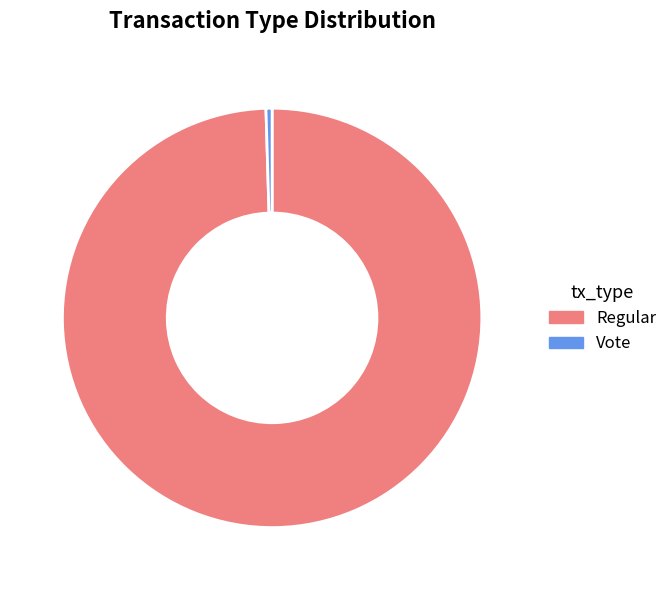

The Regular slice represents 88% of the pie. True or false?

False